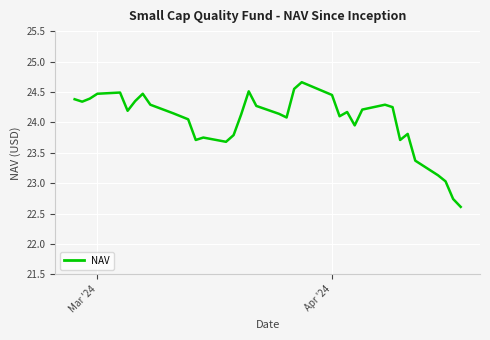

What is the maximum value shown in the chart?

24.7